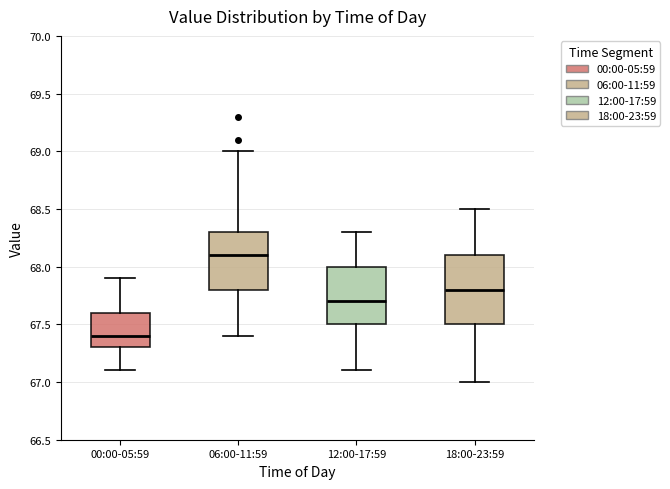

Which box has the highest median line?

06:00-11:59